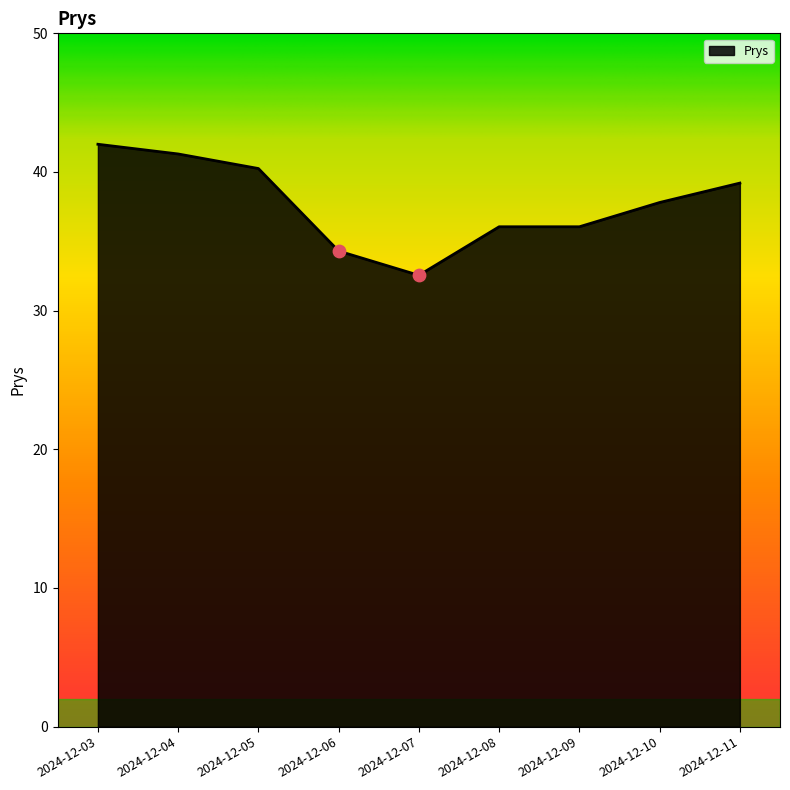

What is the change in value from 2024-12-07 to 2024-12-09?

+3.5